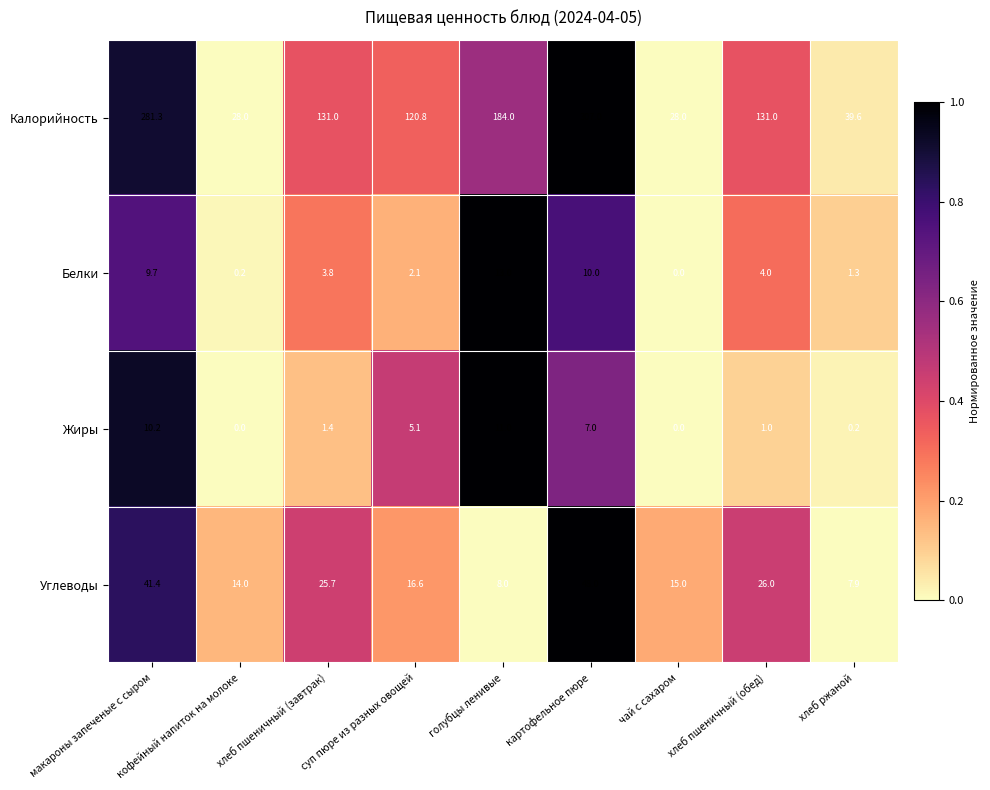

True or false: Белки has a value of 0.0 at чай с сахаром.

True